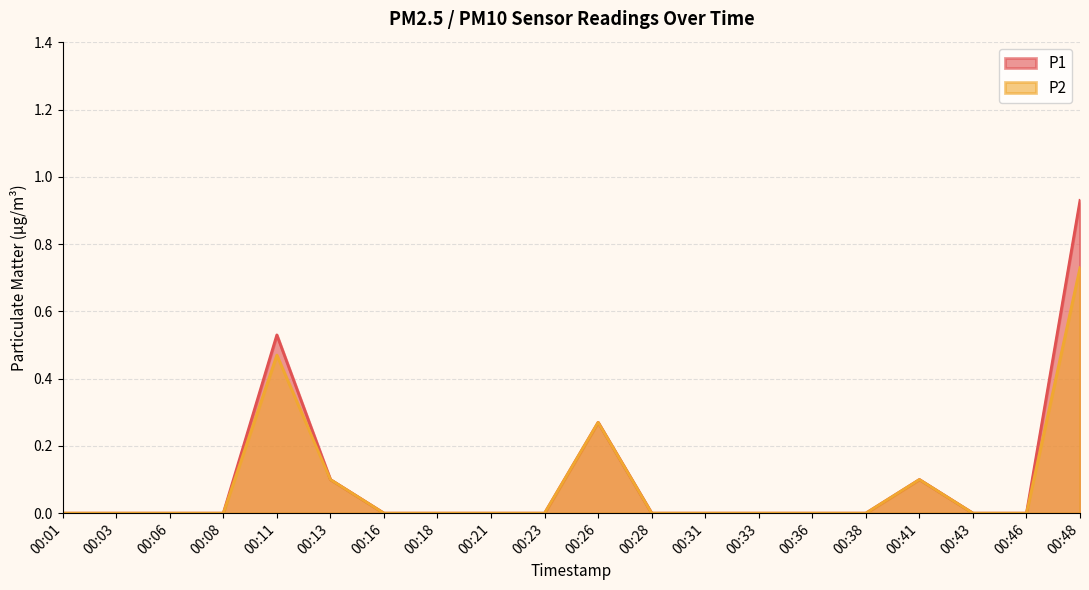

Which series has the widest spread of values?

P1